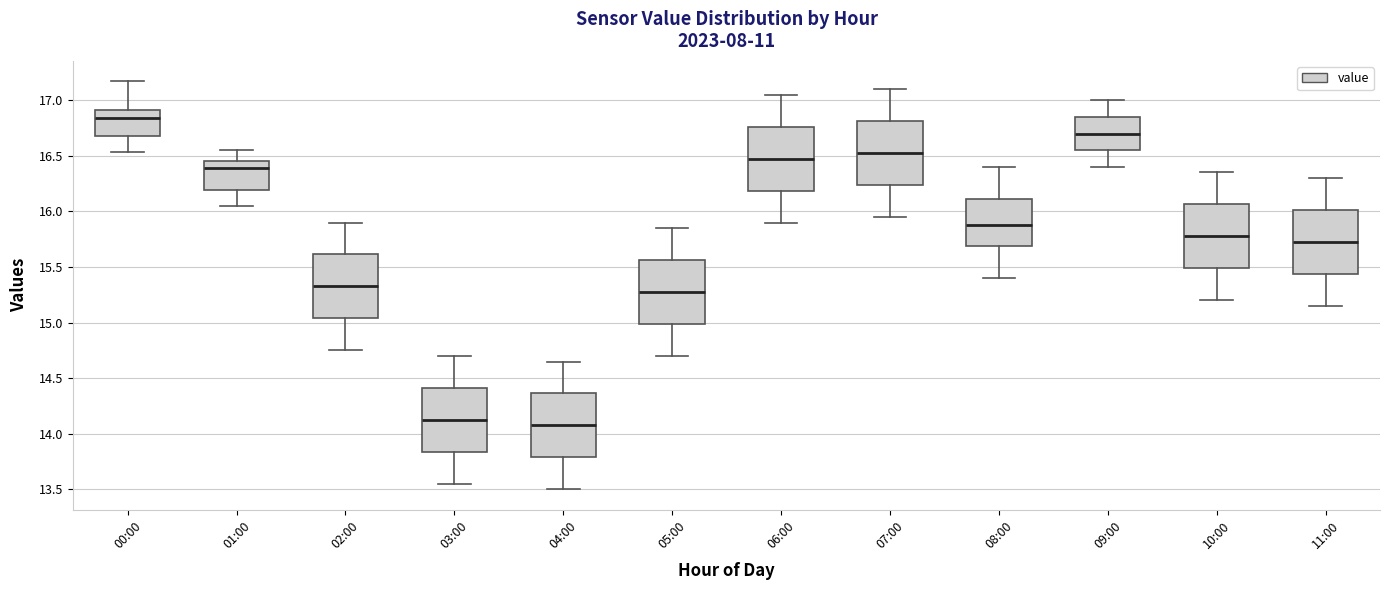

Where is the lower edge of the box for 02:00 on the y-axis? The values are not printed on the chart, so give them approximately, as read against the axis.

15.05